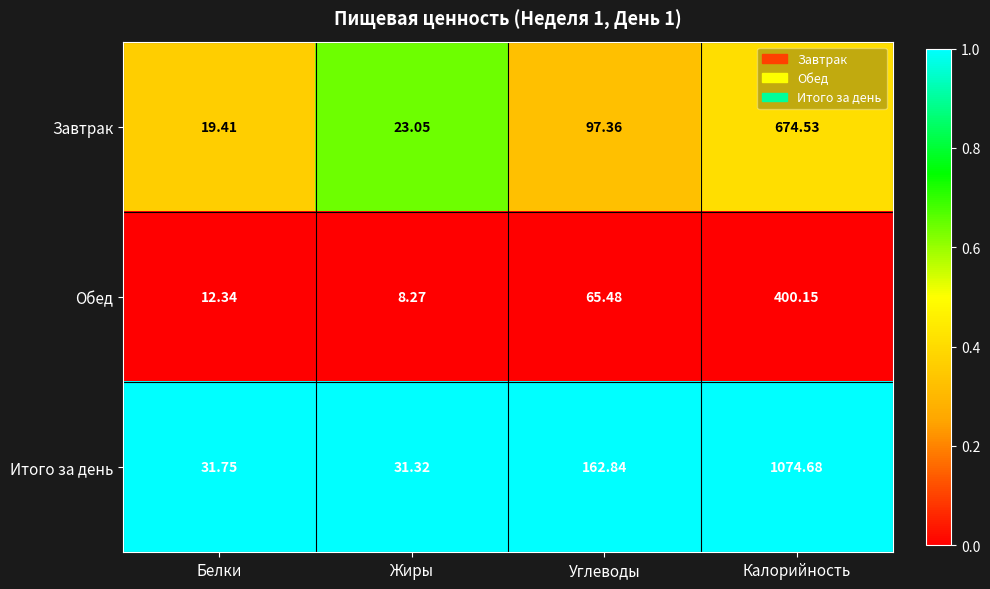

What is the total value across all series at Углеводы?

325.7